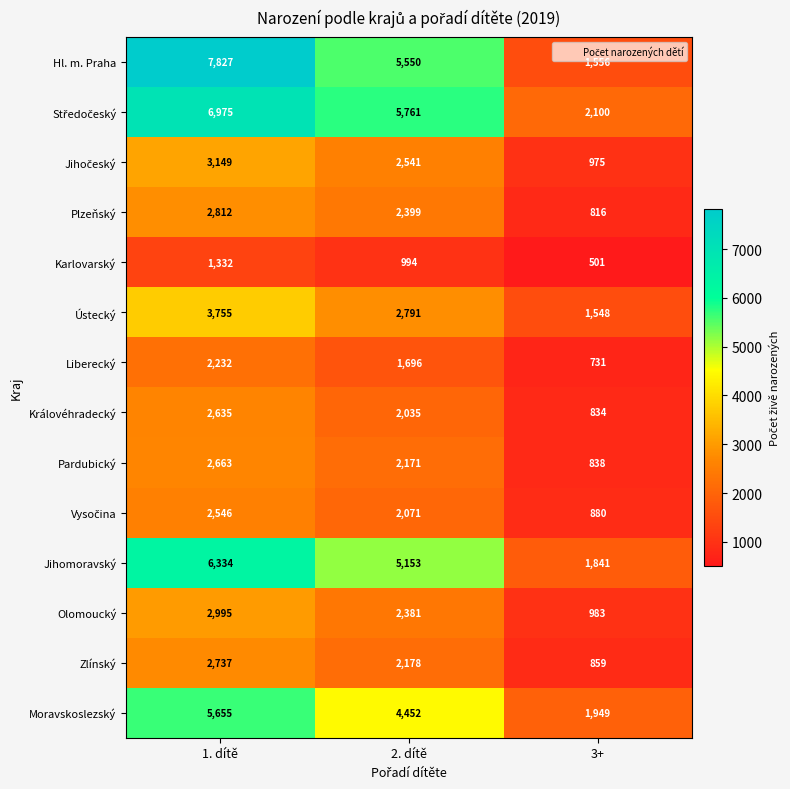

What is the spread (max minus min) of values at 2. dítě?

4767